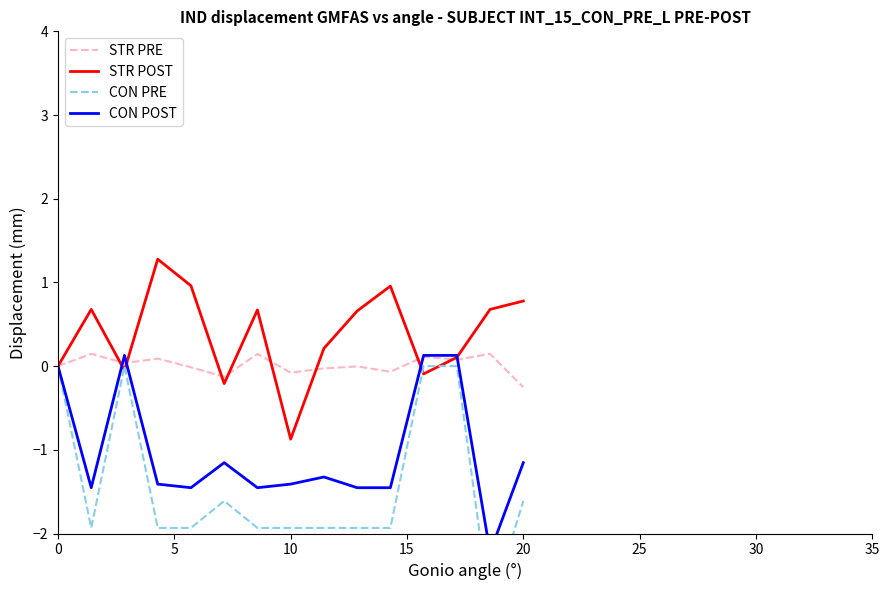

Is it true that STR POST equals 0.1 at 8?

False